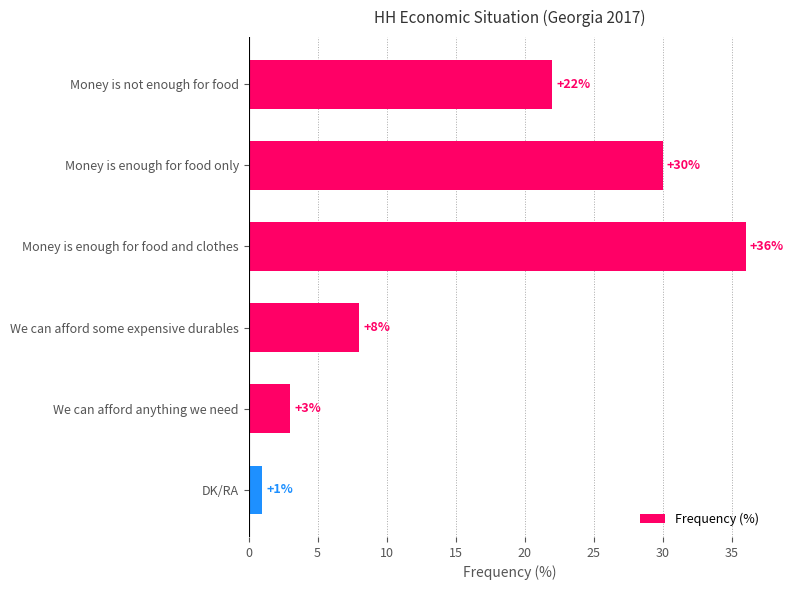

The chart shows a value of 1 at DK/RA. True or false?

True